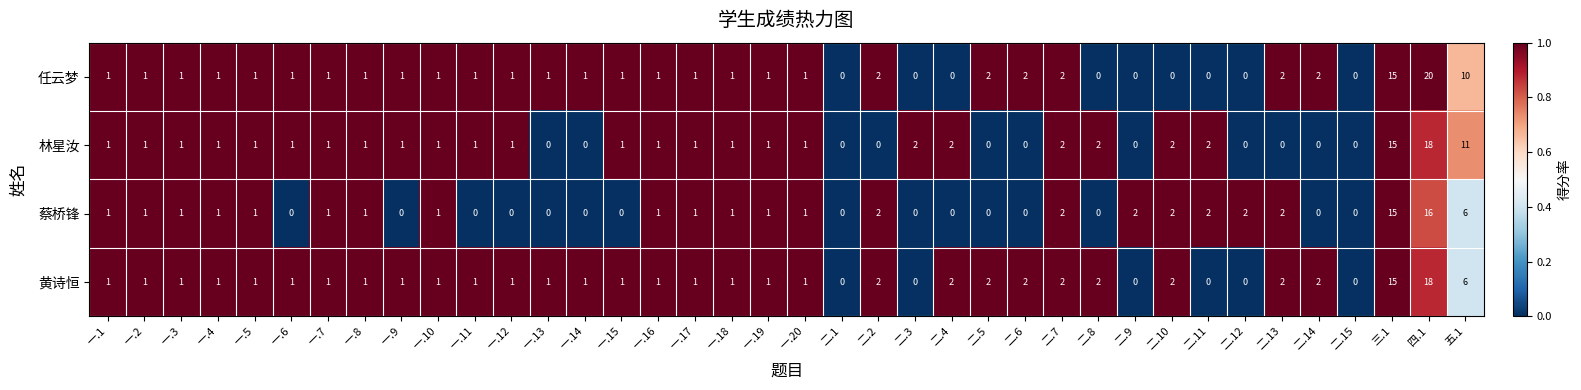

At which category is the sum across all series the highest?

四.1